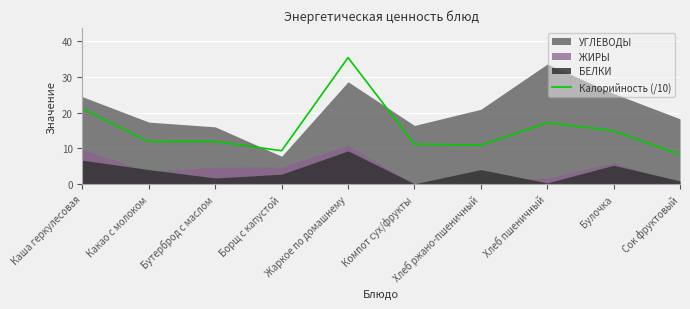

List the labels in order of value, largest first.

Жаркое по домашнему, Каша геркулесовая, Хлеб пшеничный, Булочка, Бутерброд с маслом, Какао с молоком, Компот сух/фрукты, Хлеб ржано-пшеничный, Борщ с капустой, Сок фруктовый